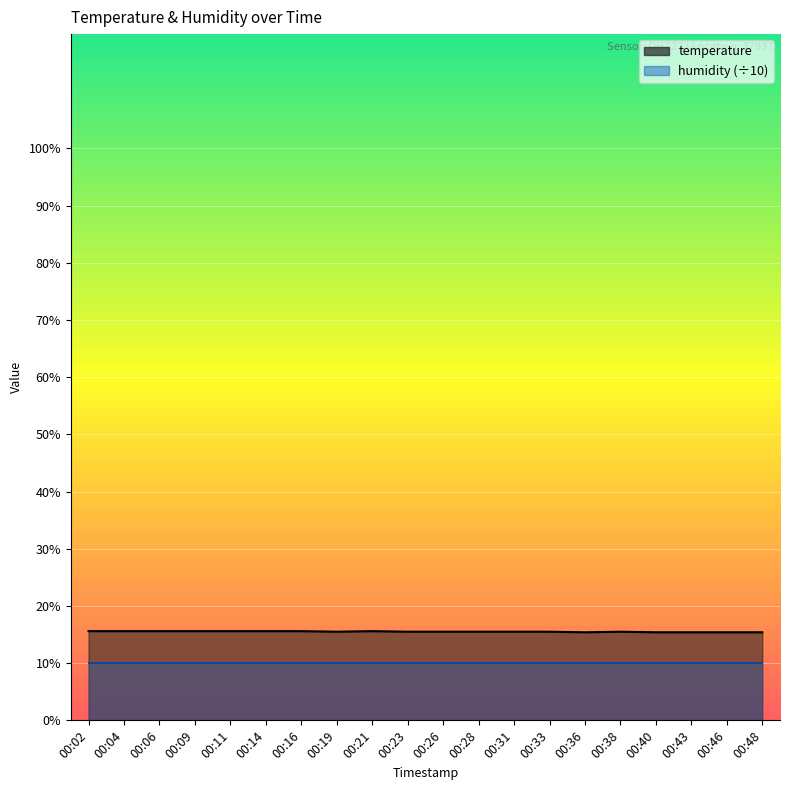

What is the difference between the maximum and minimum values?

0.2